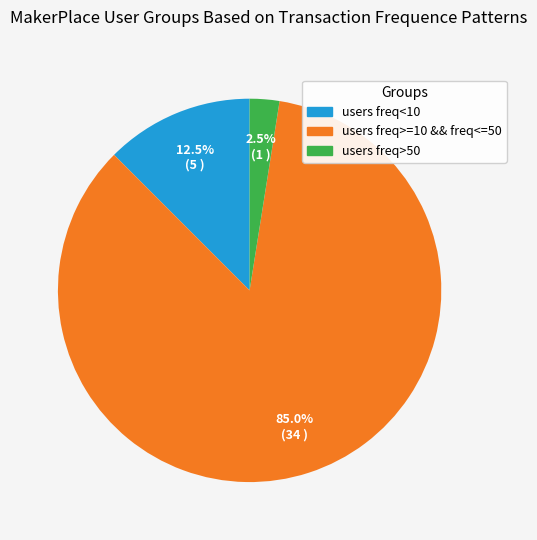

Does any single category account for the majority?

Yes